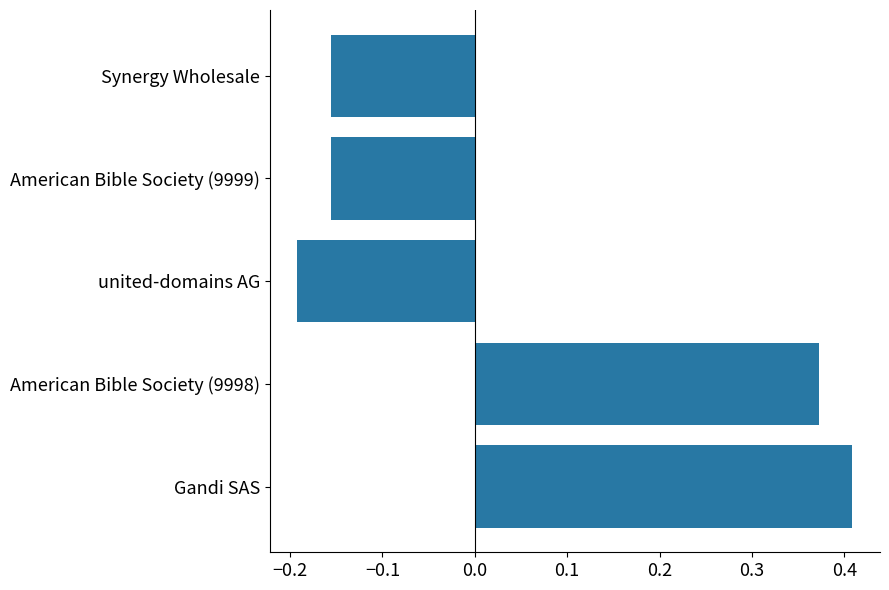

Which label corresponds to the smallest value in the chart?

united-domains AG